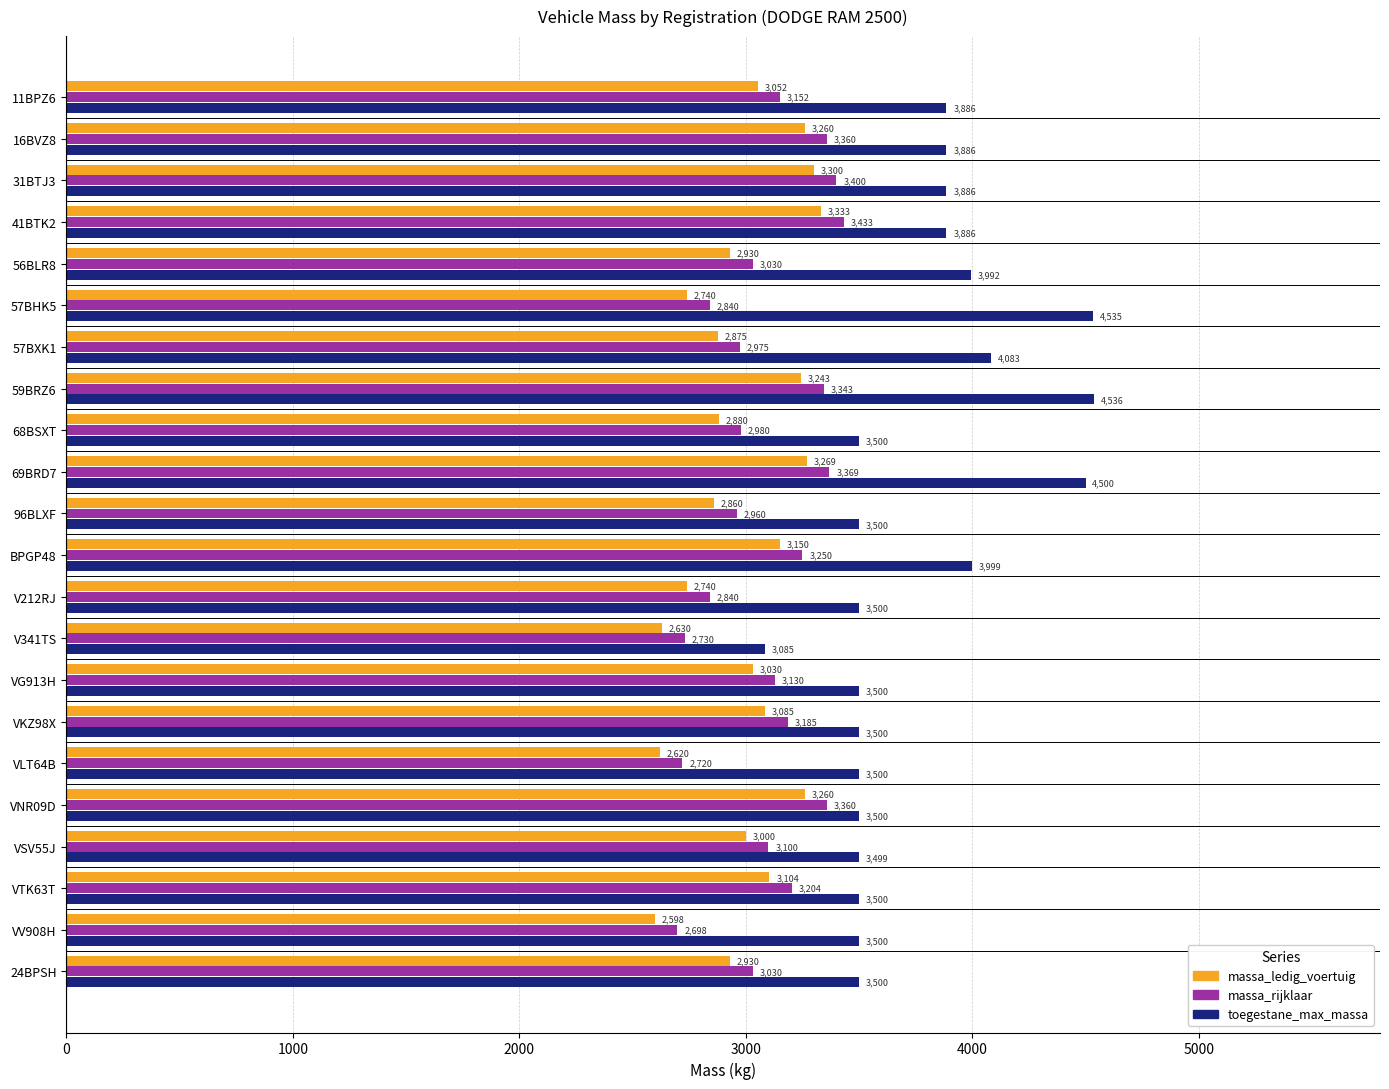

What is the maximum value shown in the chart?

4536